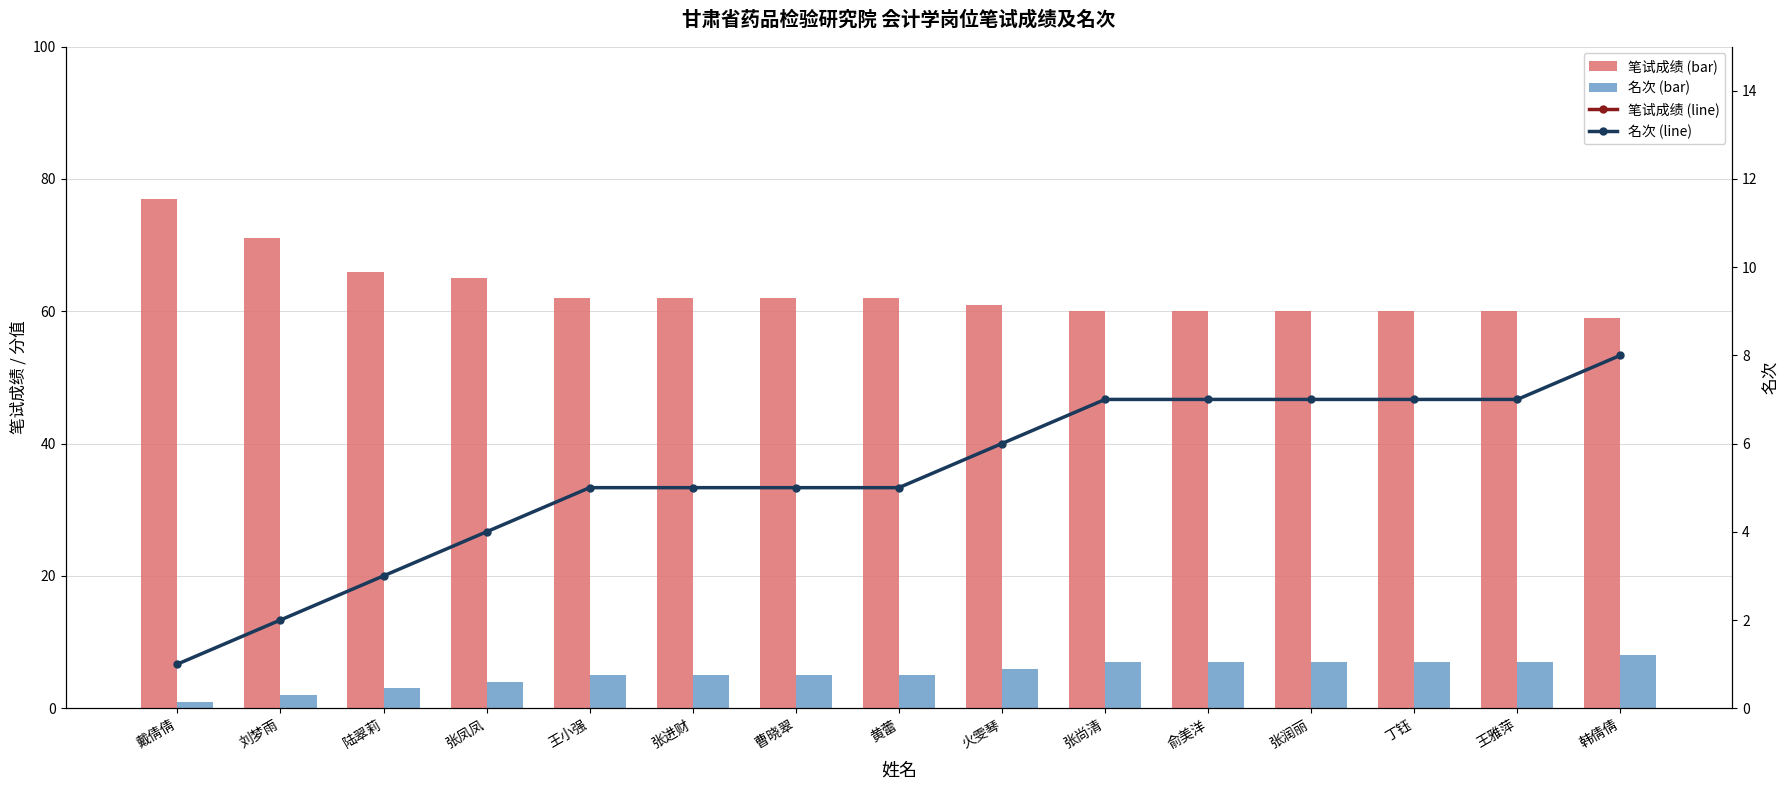

Read the 名次 (line) value at 丁钰.

7